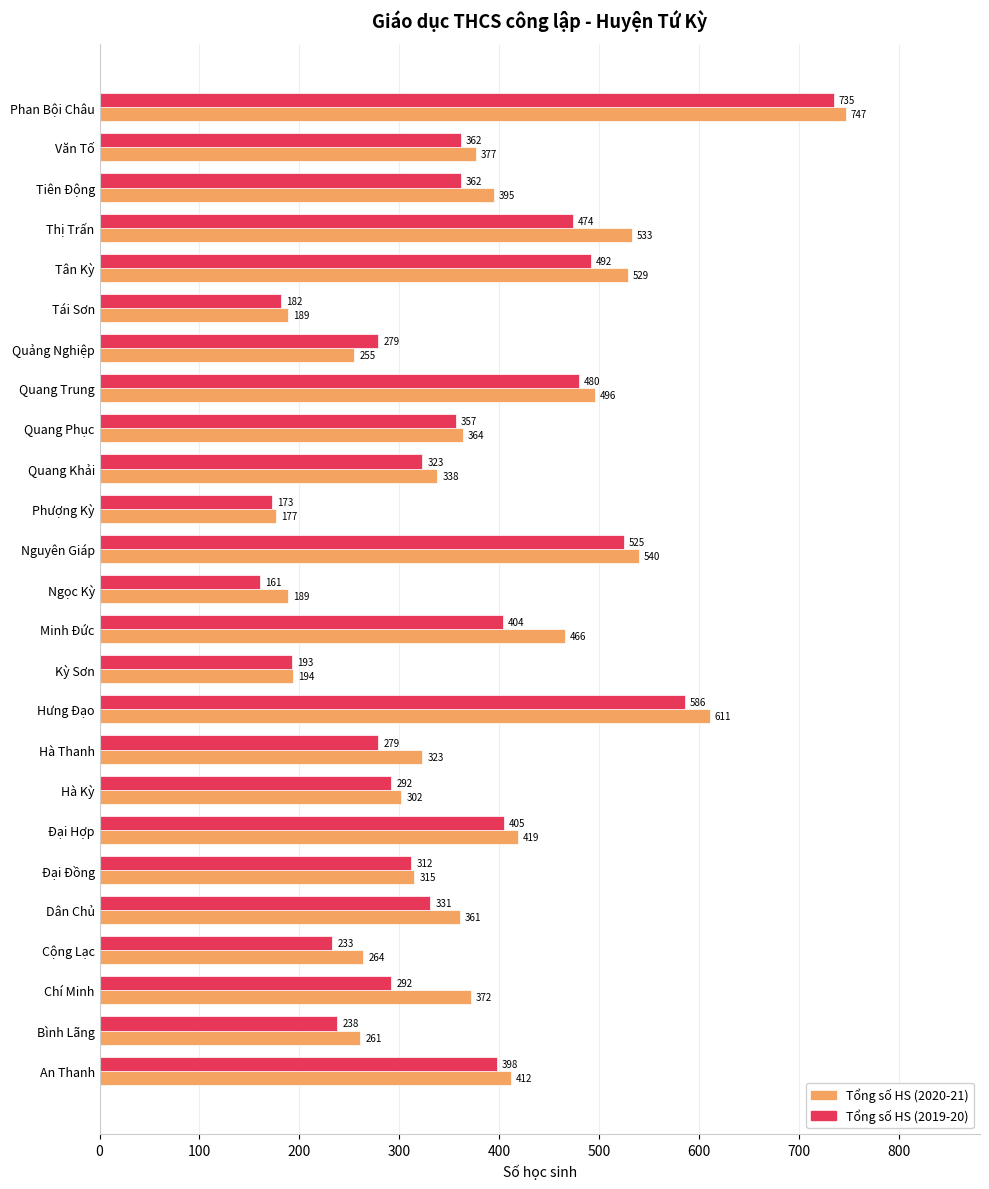

List the series in order of their overall mean, highest first.

Tổng số HS (2020-21), Tổng số HS (2019-20)